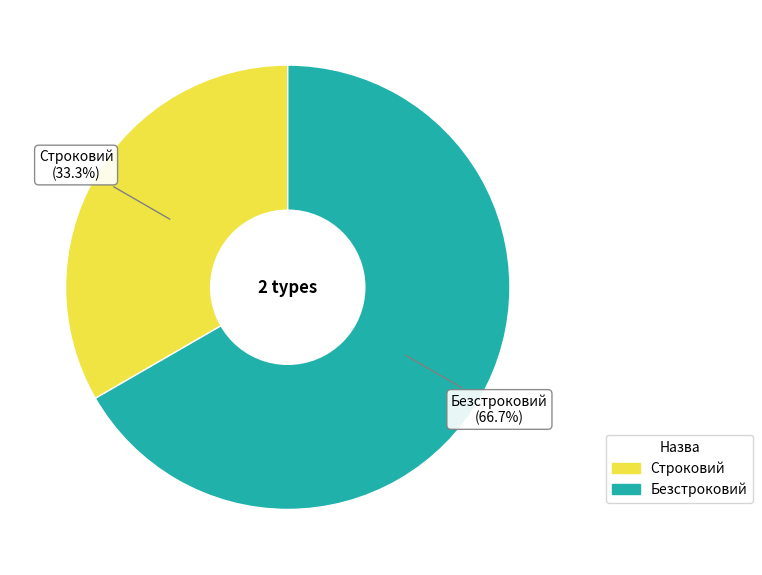

Is Безстроковий the majority of the pie?

Yes